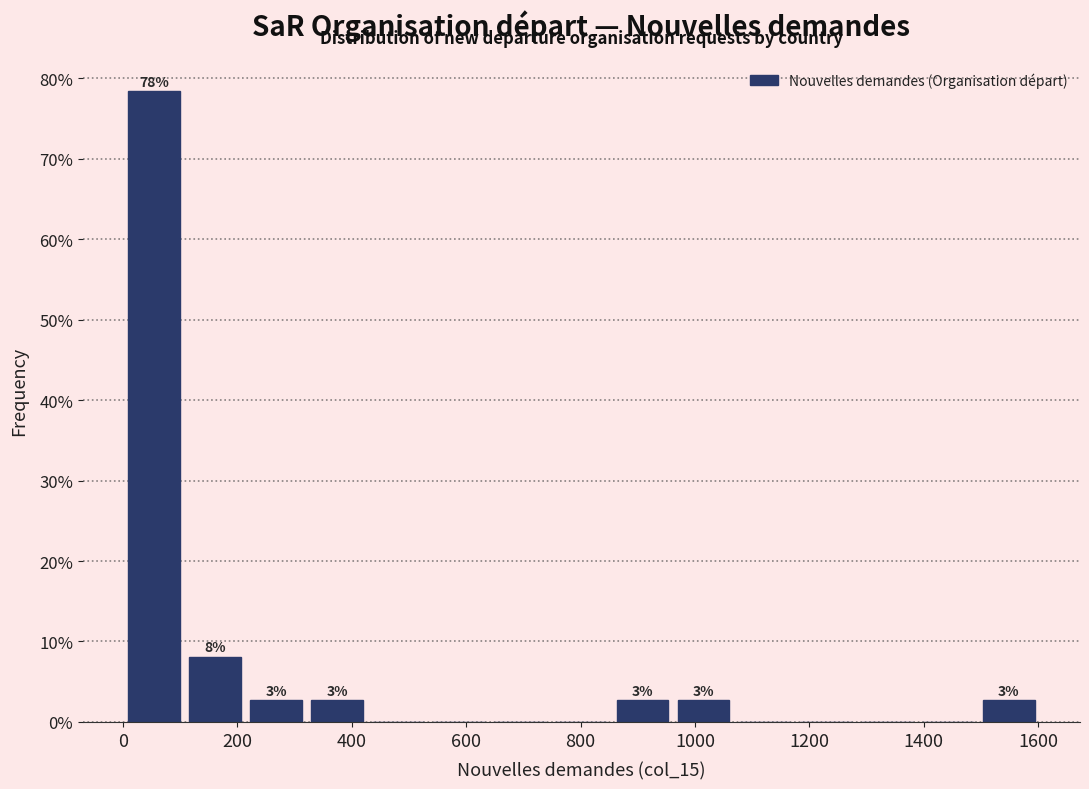

Over which range of the x-axis is the bar tallest?

0 to 100